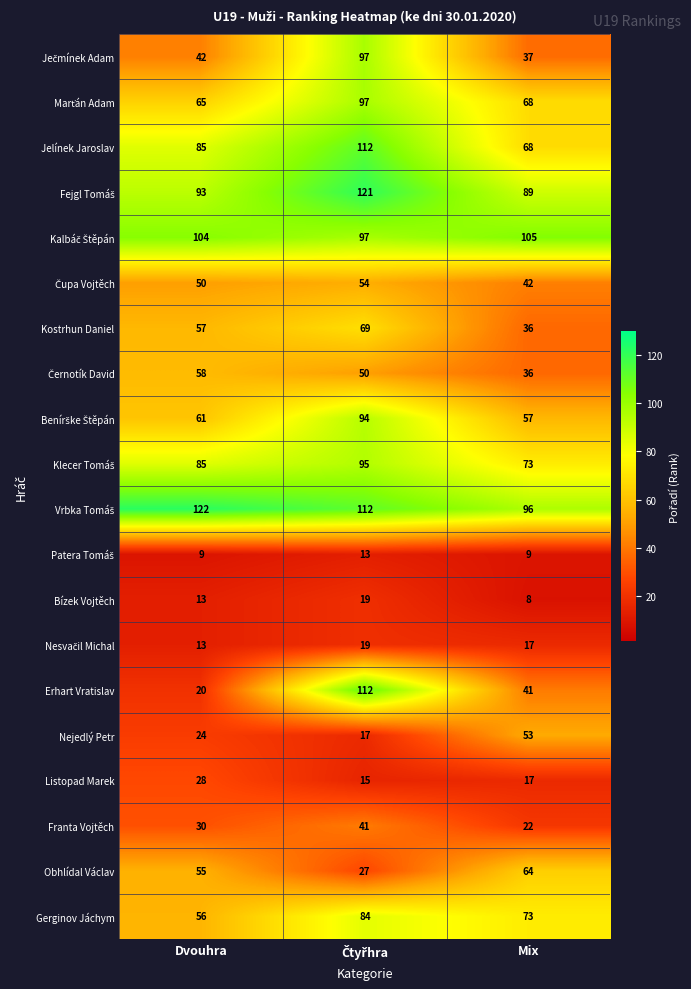

What is the total value across all series at Dvouhra?

1070